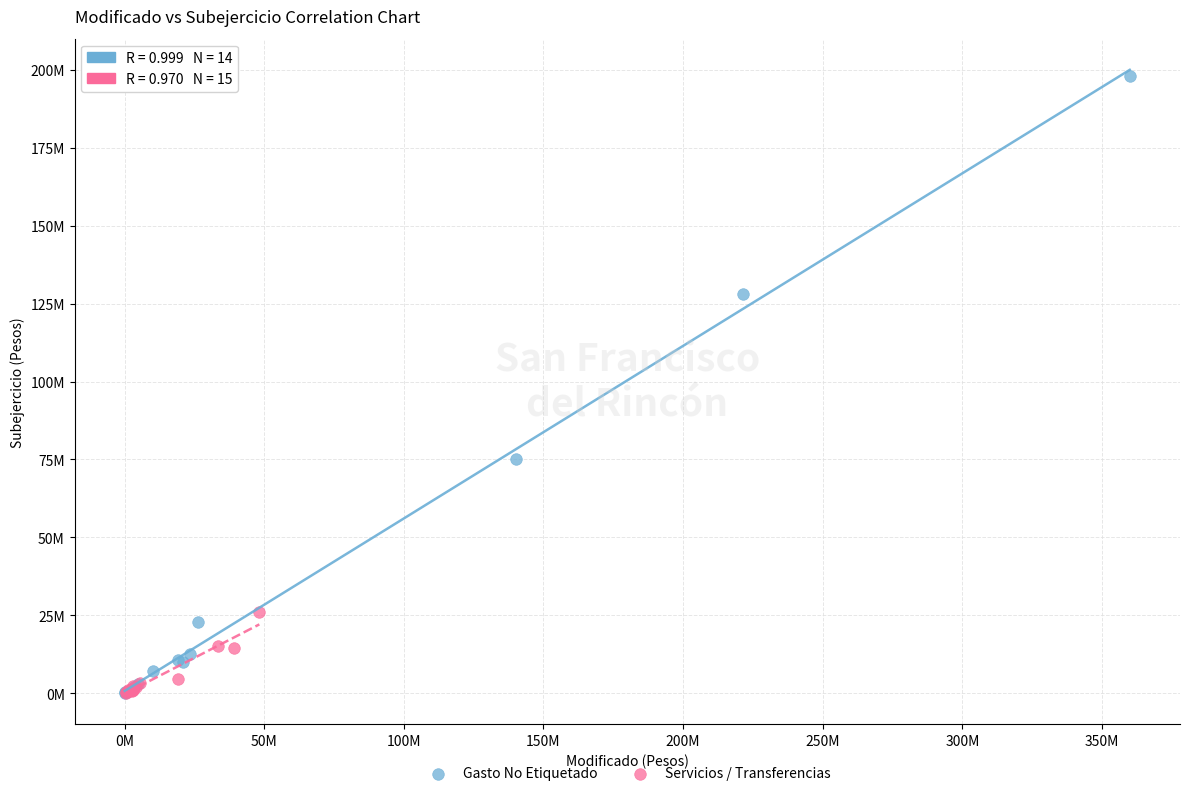

What are all the series names shown in the legend?

Gasto No Etiquetado, Servicios / Transferencias